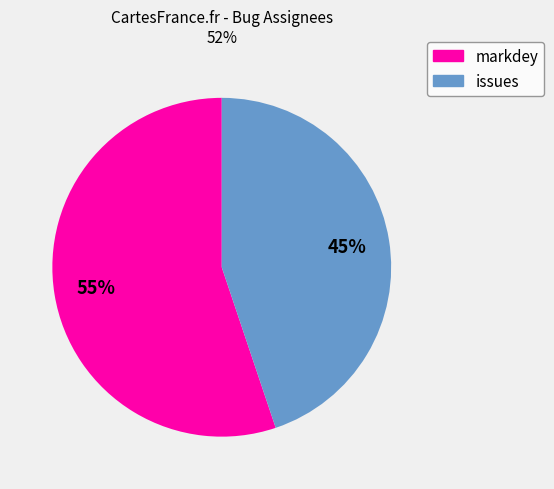

Does markdey account for over 50% of the chart?

Yes